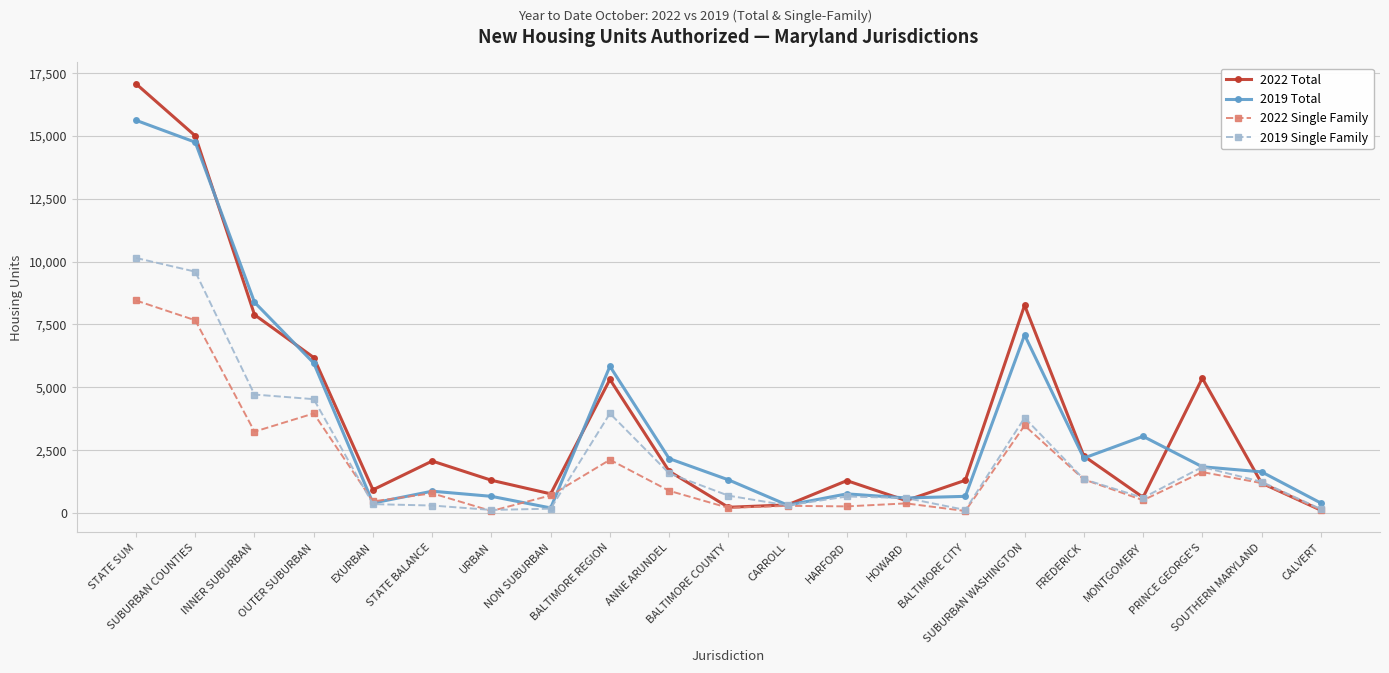

What is the sum of the 2022 Total values at SOUTHERN MARYLAND and BALTIMORE COUNTY?

1426